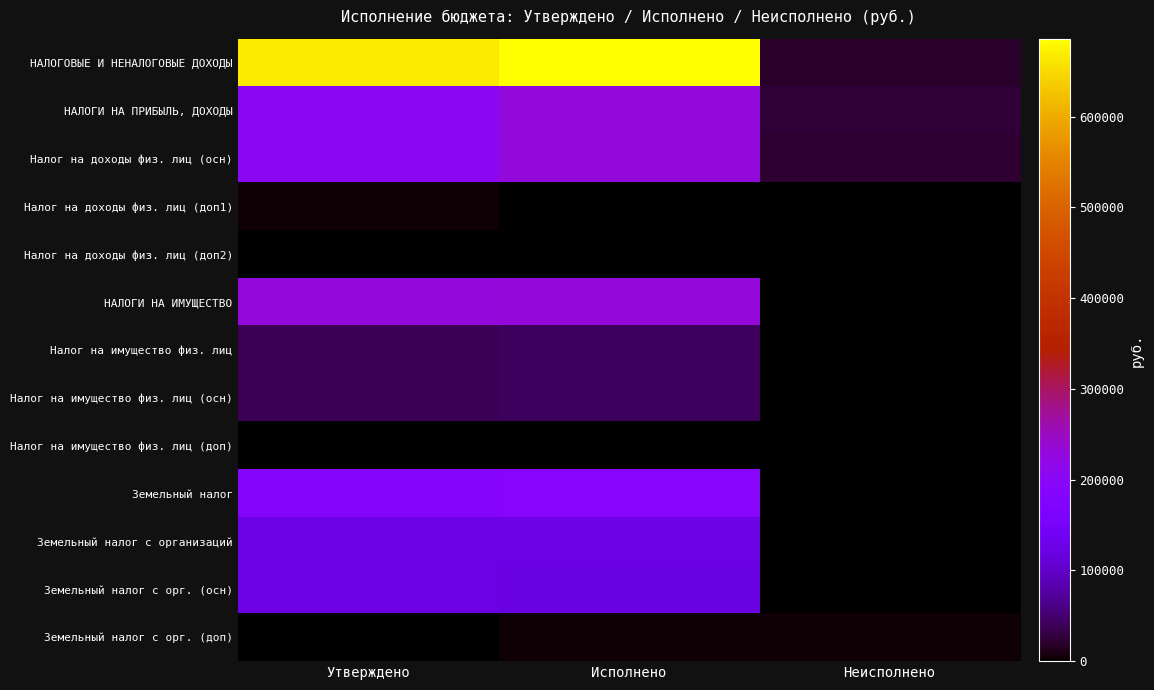

At Исполнено, list the series in order from largest to smallest.

НАЛОГОВЫЕ И НЕНАЛОГОВЫЕ ДОХОДЫ, НАЛОГИ НА ИМУЩЕСТВО, НАЛОГИ НА ПРИБЫЛЬ, ДОХОДЫ, Налог на доходы физ. лиц (осн), Земельный налог, Земельный налог с организаций, Земельный налог с орг. (осн), Налог на имущество физ. лиц, Налог на имущество физ. лиц (осн), Земельный налог с орг. (доп), Налог на имущество физ. лиц (доп), Налог на доходы физ. лиц (доп1), Налог на доходы физ. лиц (доп2)